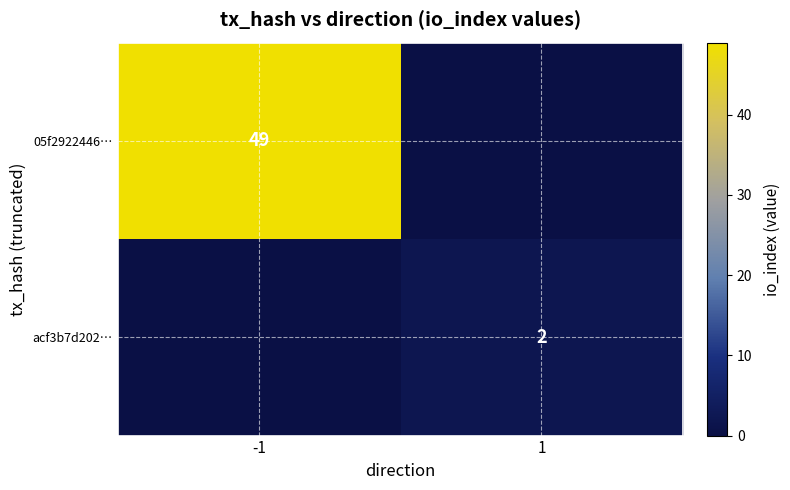

Is the value of acf3b7d202… at 1 greater than the value of 05f2922446… at -1?

No